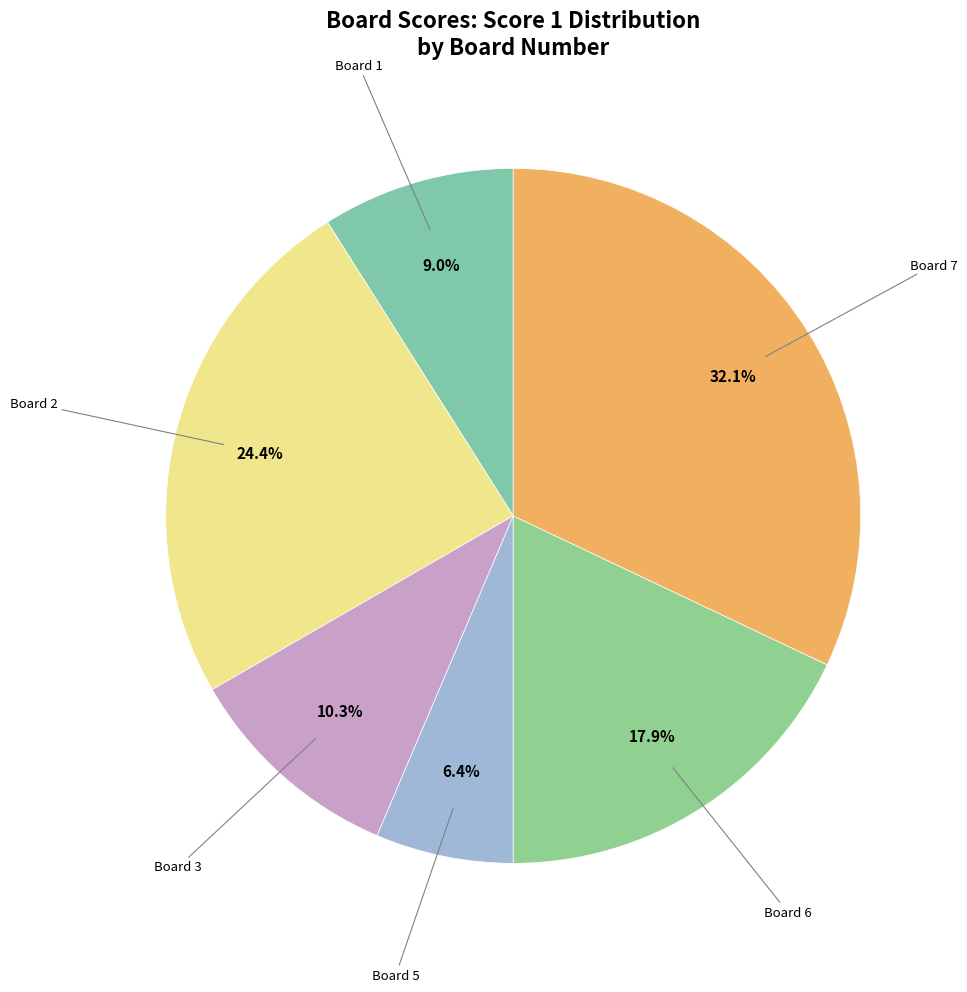

How many slices are in this pie chart?

6